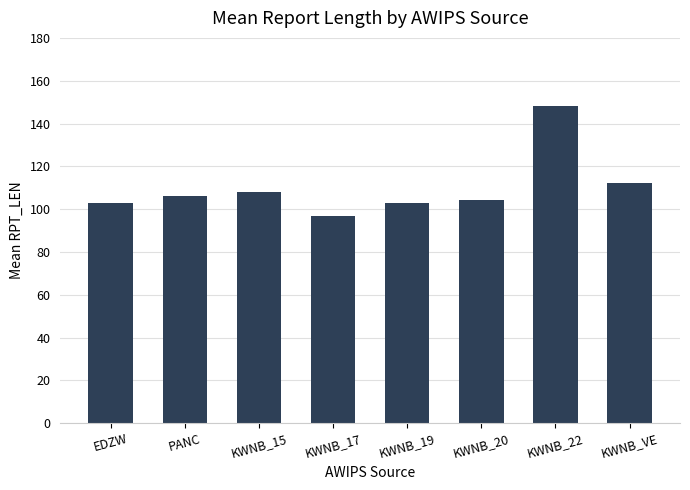

What is the label of the 2nd bar from the right?

KWNB_22